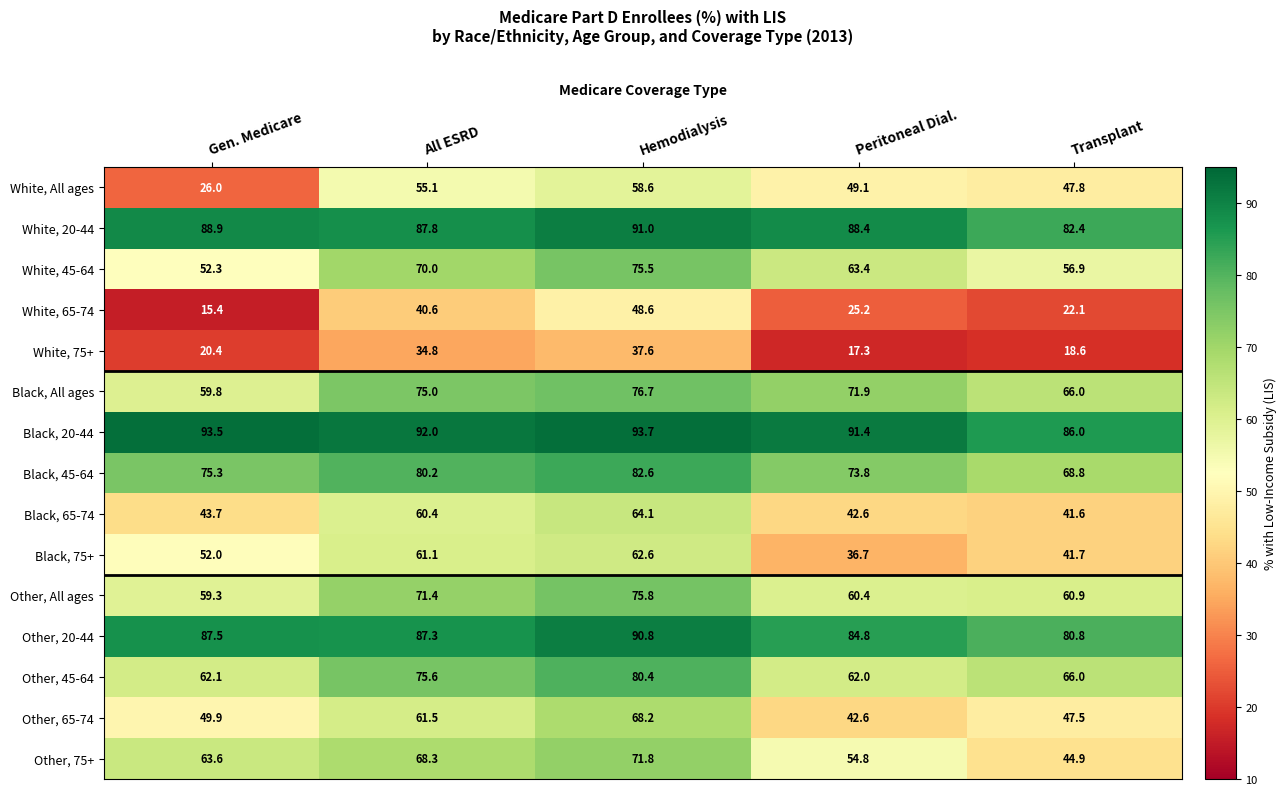

What is the total value across all series at Hemodialysis?

1078.0